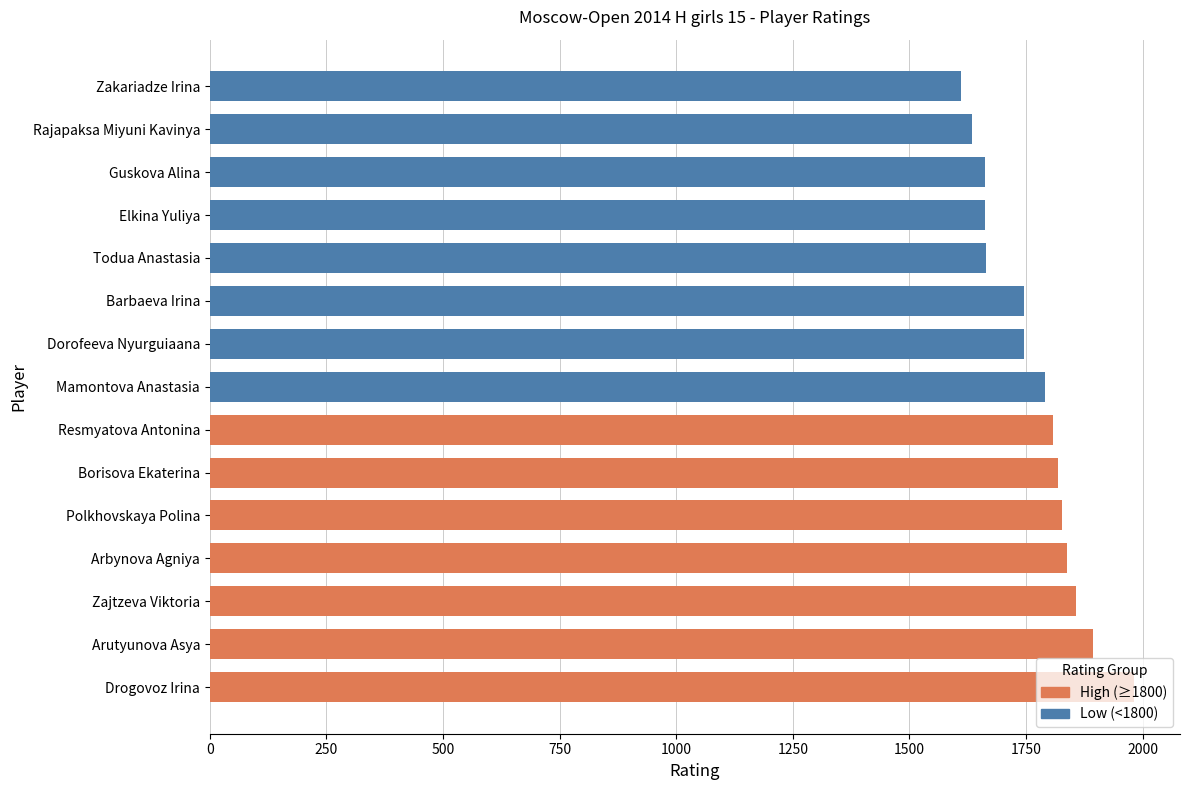

What is the average value?

1769